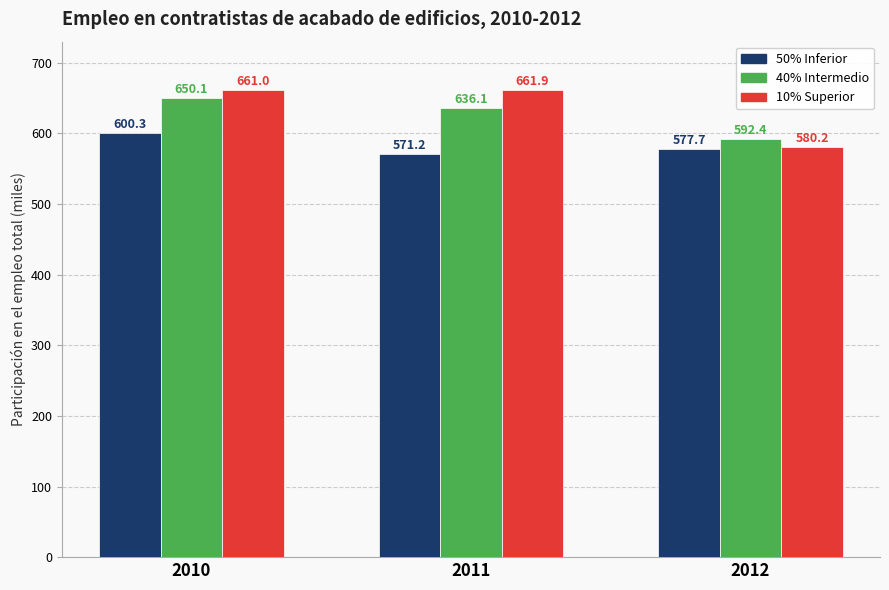

How many bars are there in each group?

3